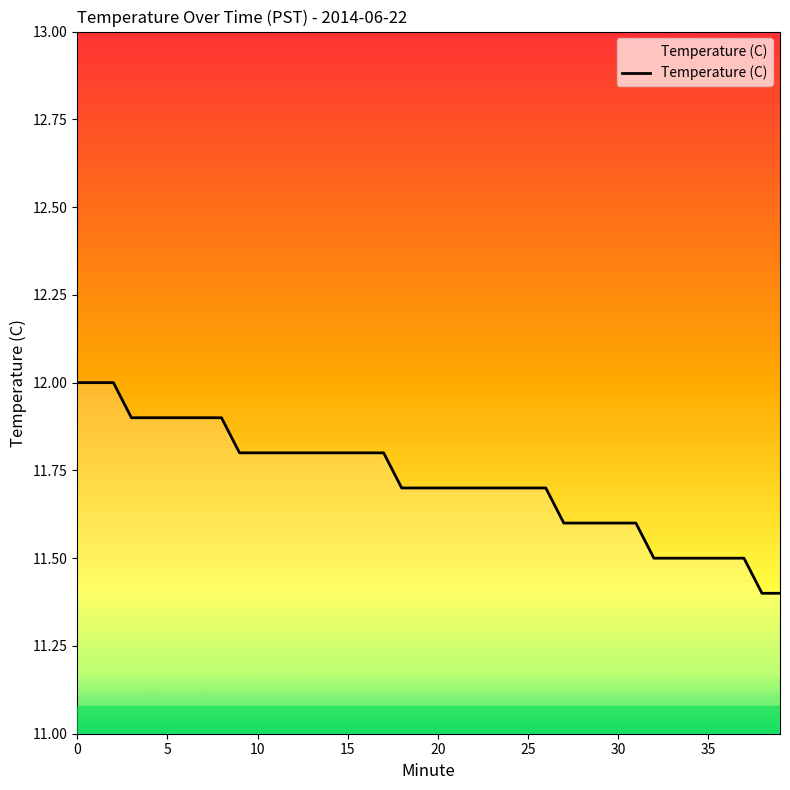

Does the chart have visible grid lines?

No